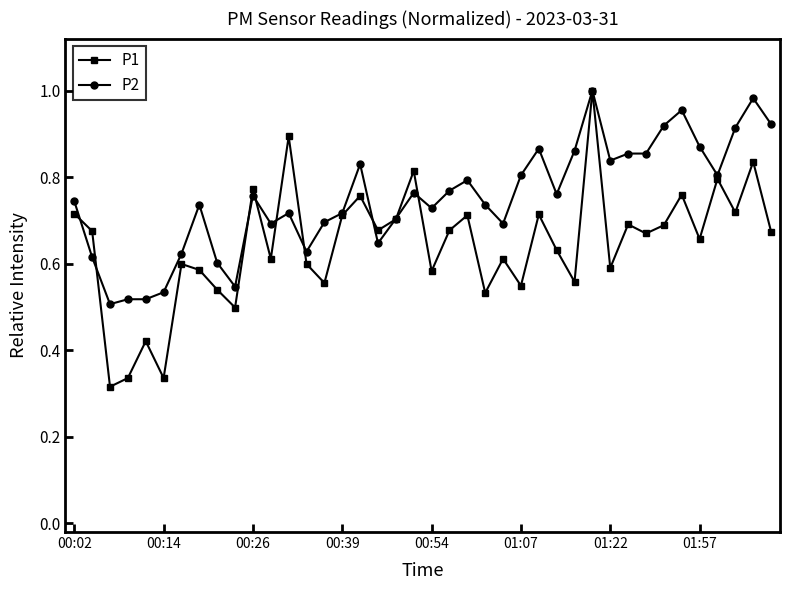

Which series has the largest range (max minus min)?

P1